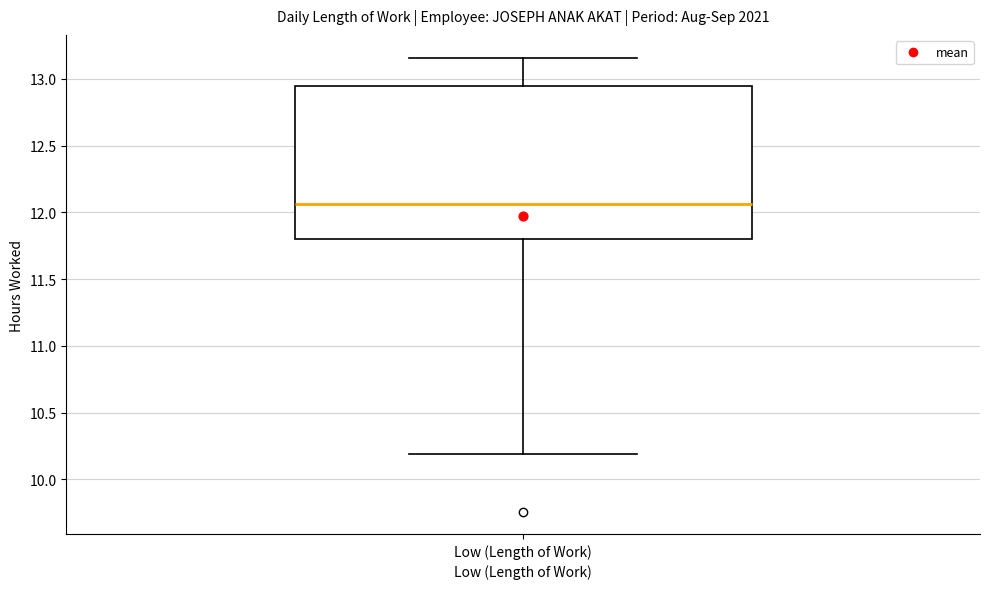

Where is the upper edge of the box for Low (Length of Work) on the y-axis? The values are not printed on the chart, so give them approximately, as read against the axis.

12.95